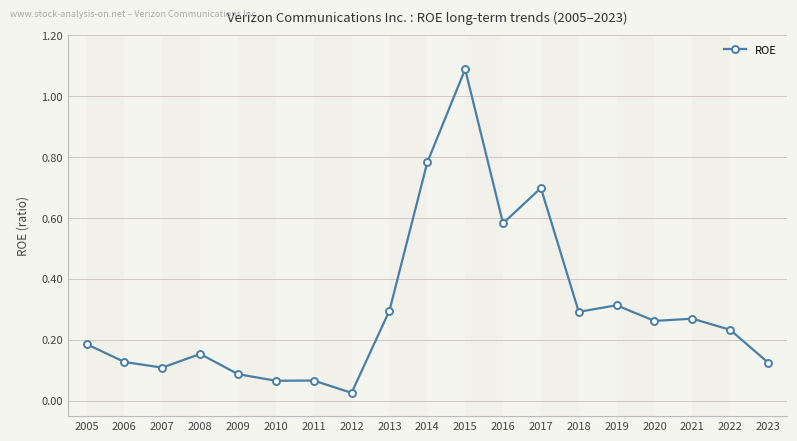

The chart shows a value of 0.3 at 2020. True or false?

True